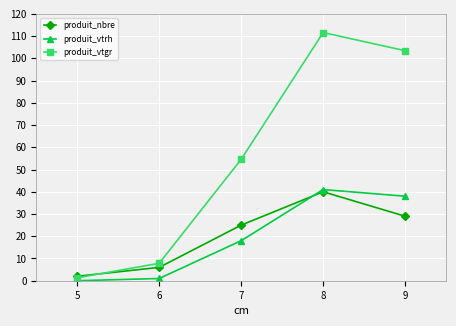

Is it true that produit_nbre equals 29.0 at 9?

True